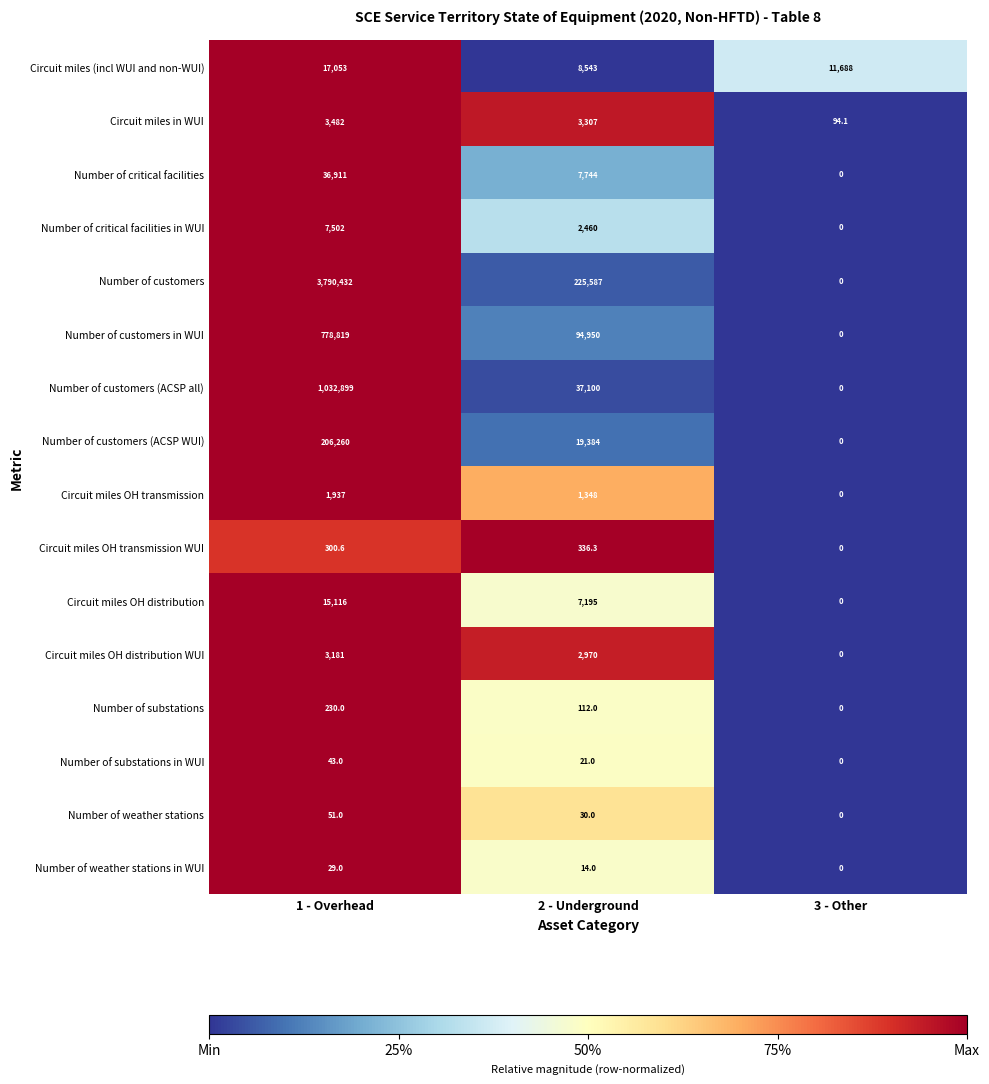

List the series in order of their peak value, lowest first.

Number of weather stations in WUI, Number of substations in WUI, Number of weather stations, Number of substations, Circuit miles OH transmission WUI, Circuit miles OH transmission, Circuit miles OH distribution WUI, Circuit miles in WUI, Number of critical facilities in WUI, Circuit miles OH distribution, Circuit miles (incl WUI and non-WUI), Number of critical facilities, Number of customers (ACSP WUI), Number of customers in WUI, Number of customers (ACSP all), Number of customers